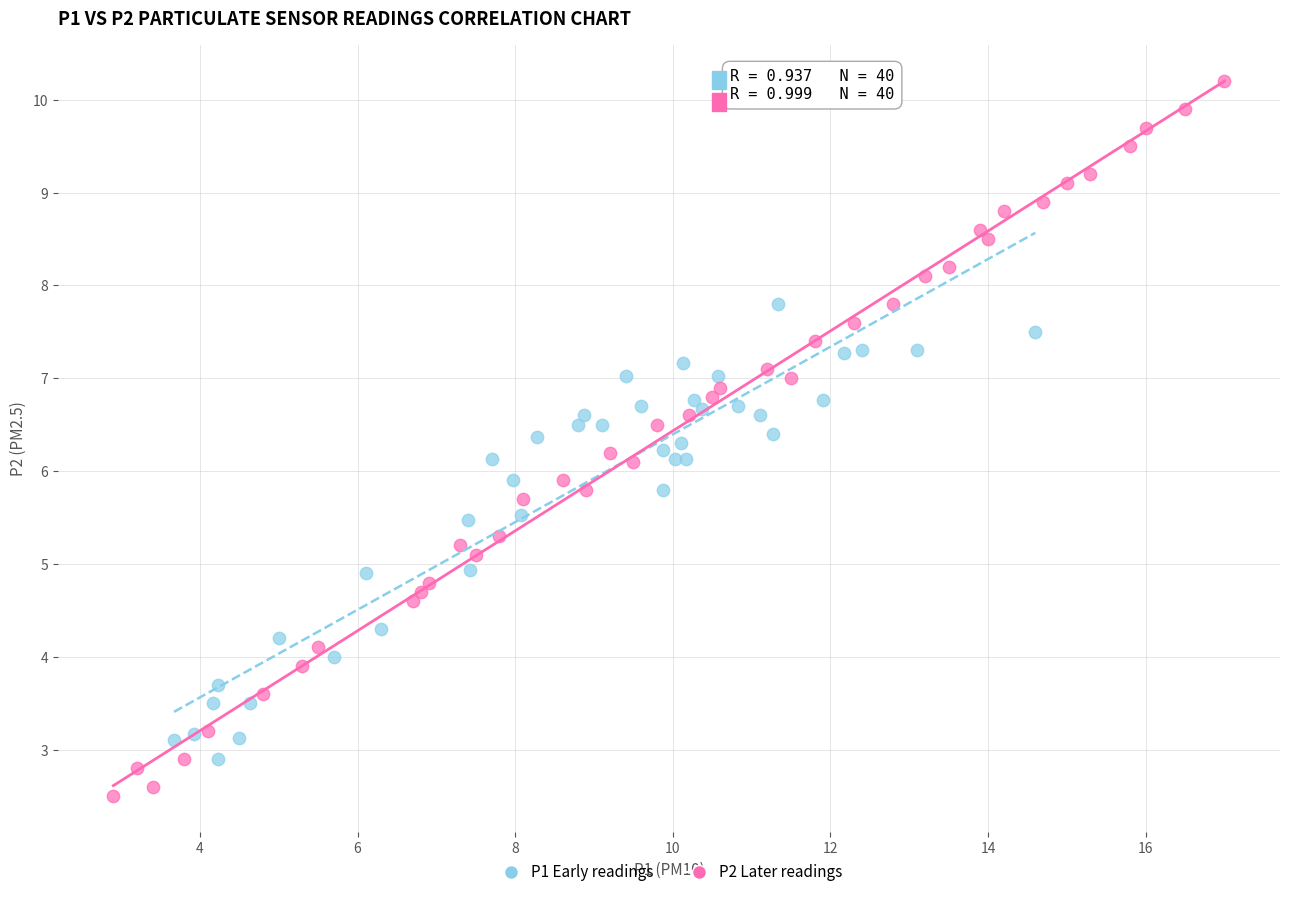

Which series reaches the minimum Y coordinate?

P2 Later readings